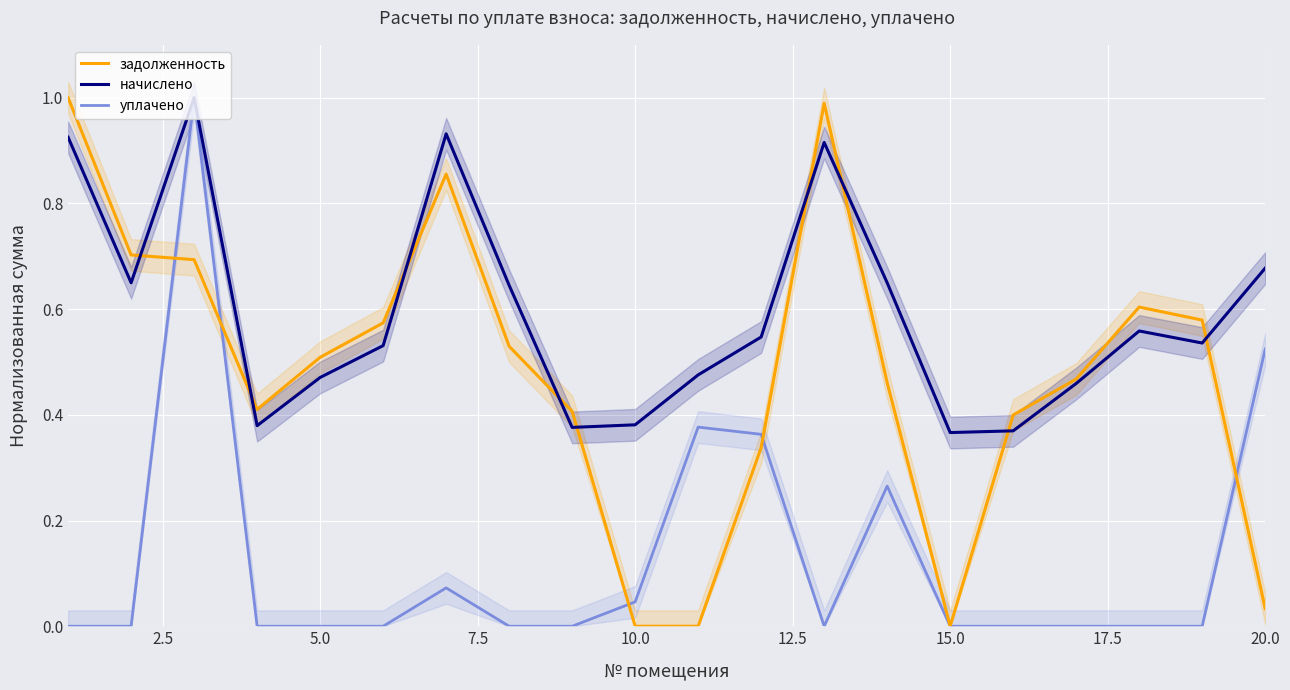

After their last crossing, which series has the higher values: задолженность or начислено?

начислено